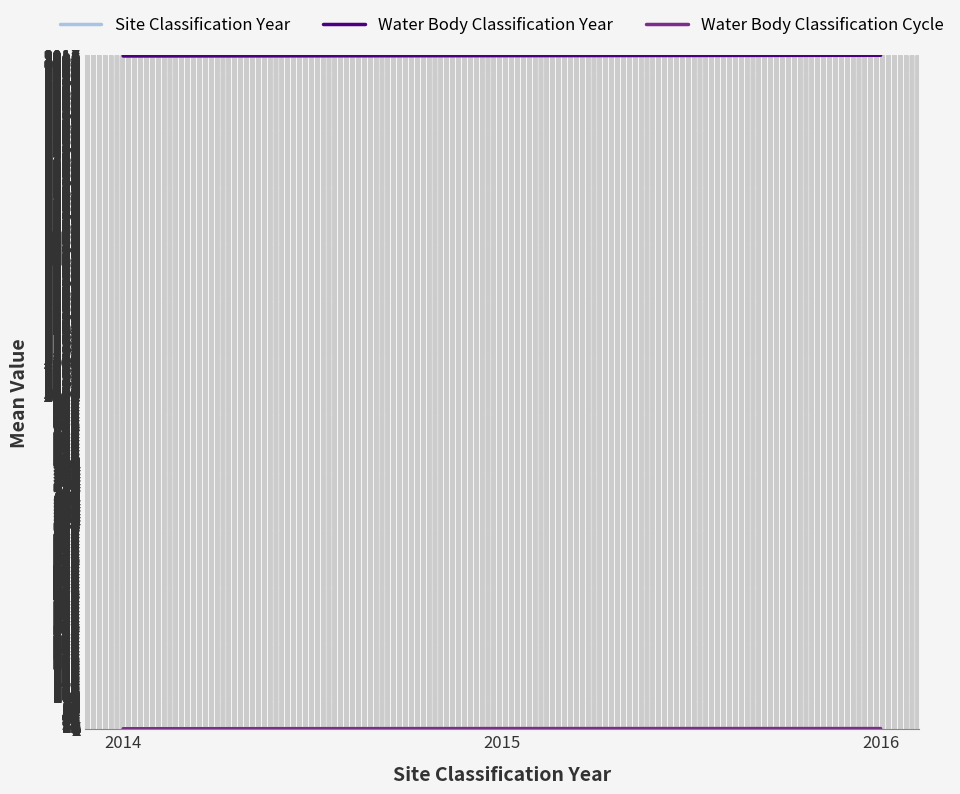

Is this an area chart (filled region under the line)?

No